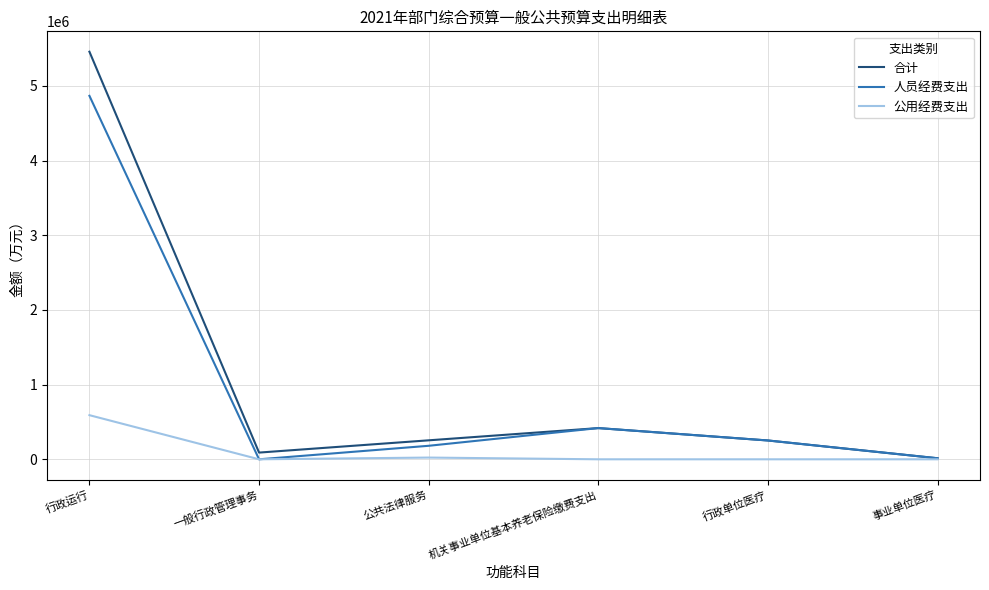

Which series has the widest spread of values?

合计